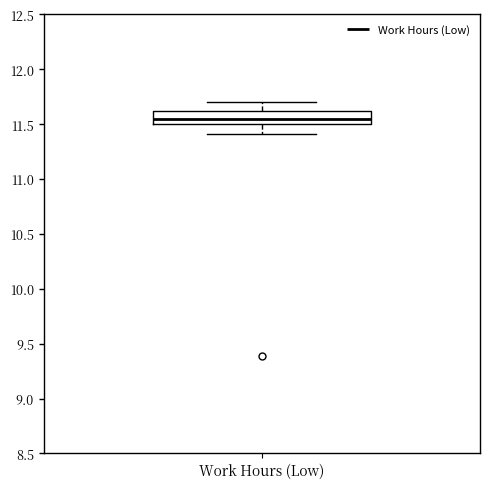

Read this box plot against the y-axis: the position of the median line, the range covered by the box, and the ends of both whiskers. The values are not printed on the chart, so give them approximately, as read against the axis.

median 11.55, box 11.50 to 11.60, whiskers 11.40 to 11.70